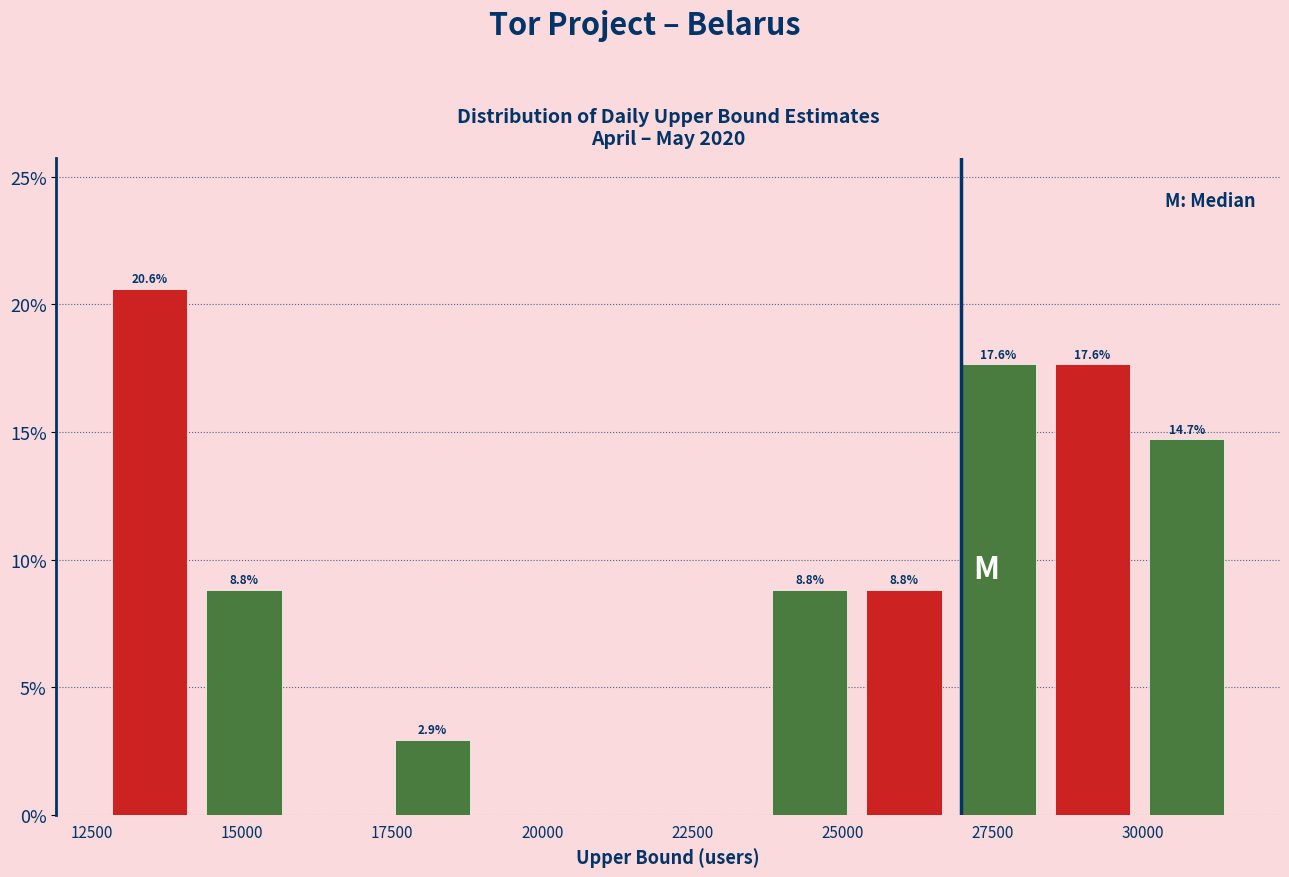

Around what value on the x-axis is the tallest bar? Give the approximate position of its centre, as read against the axis.

13500